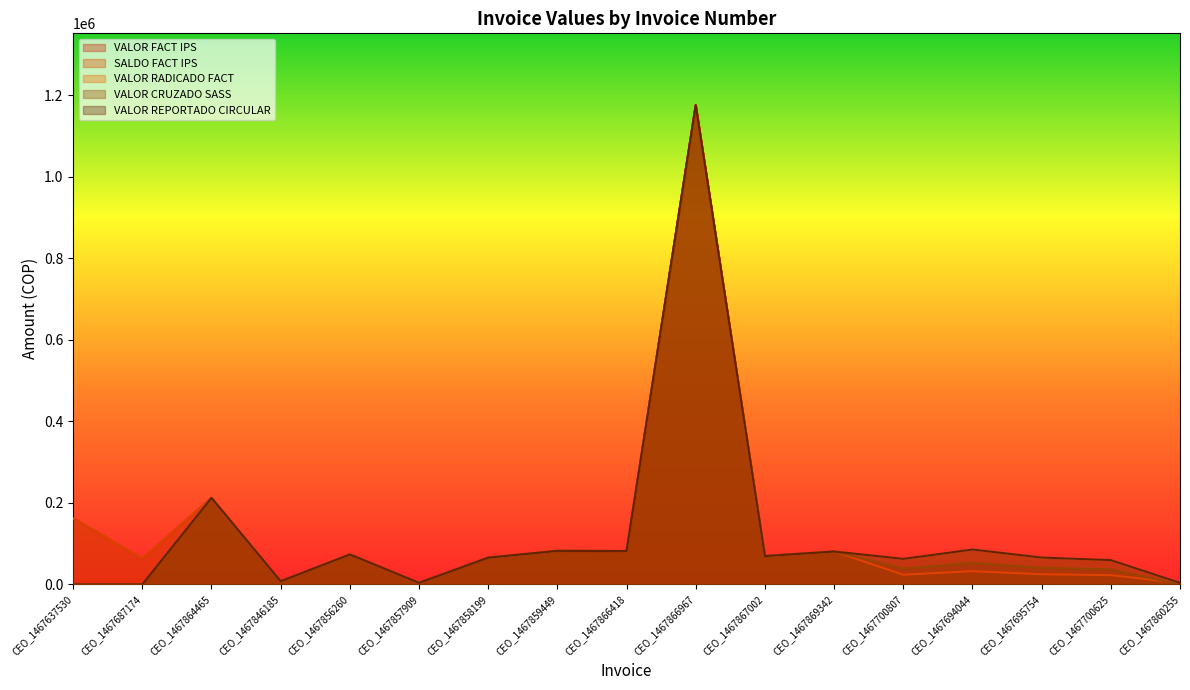

What is the highest value of the VALOR REPORTADO CIRCULAR series?

1175594